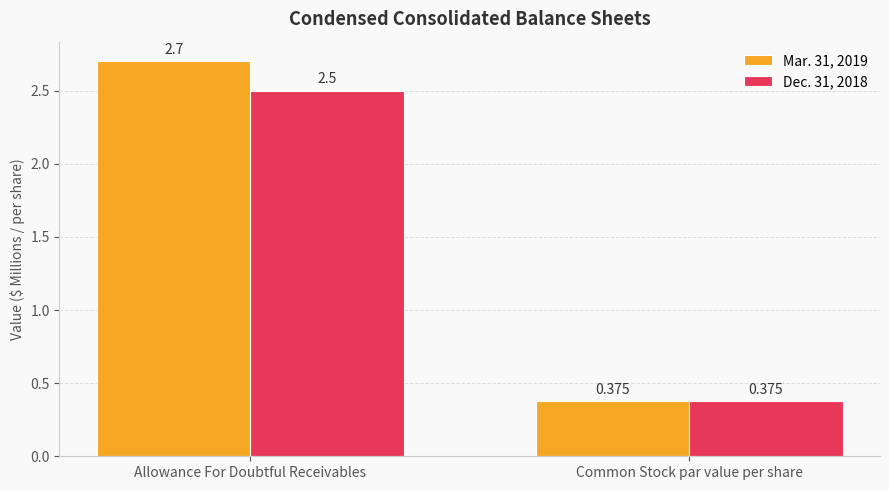

Which category has the lowest value across all series?

Common Stock par value per share